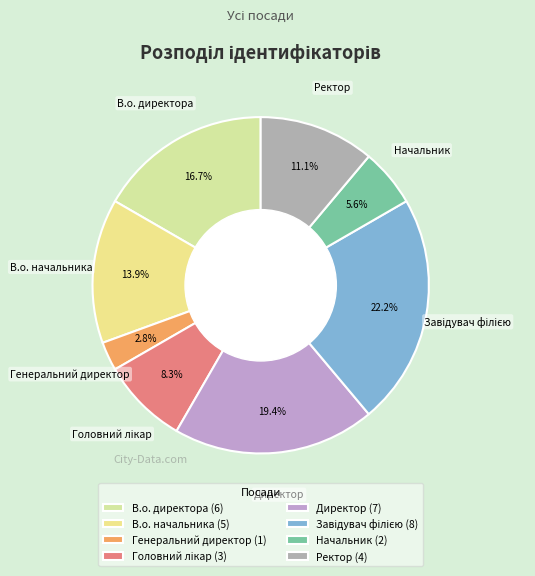

What portion of the pie excludes Директор?

80.6%